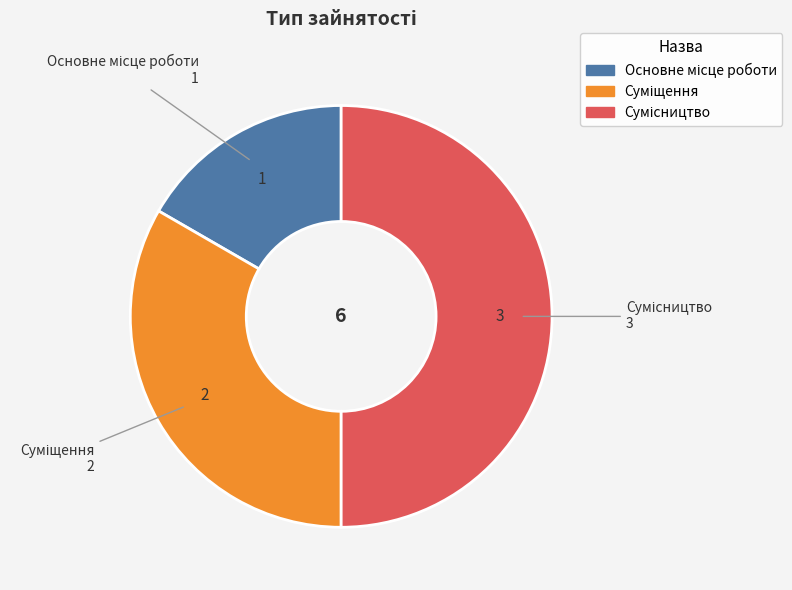

Count the number of slices in the pie.

3